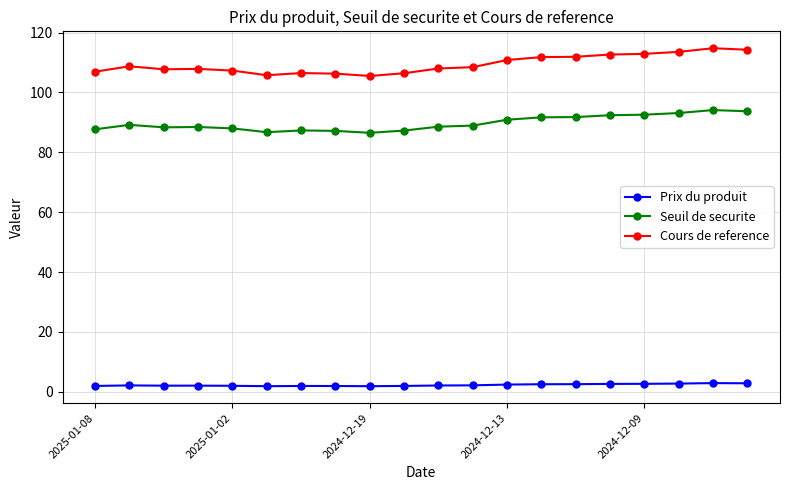

True or false: Prix du produit and Cours de reference intersect in this chart.

False